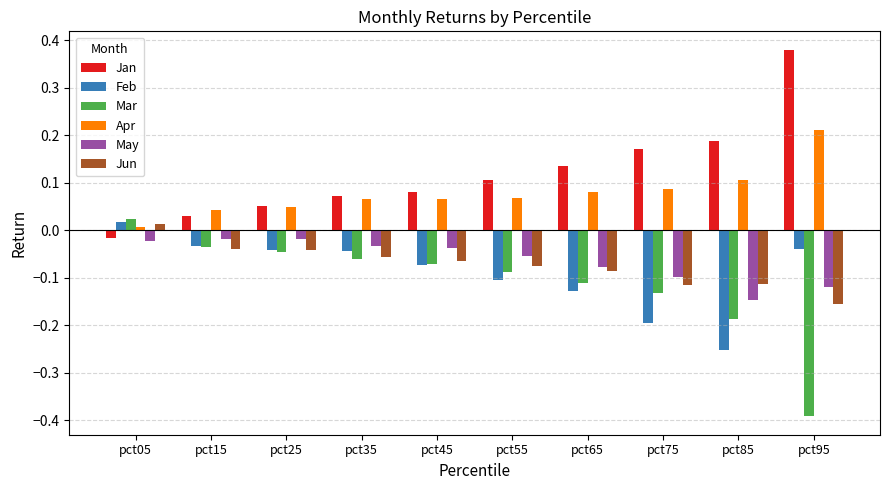

What is the sum of all May values?

-0.6